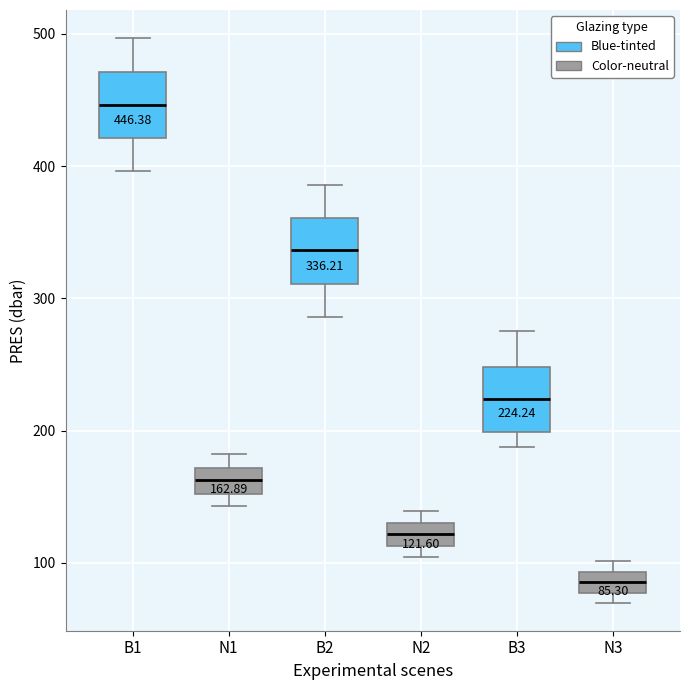

Which box has the lowest median line?

N3